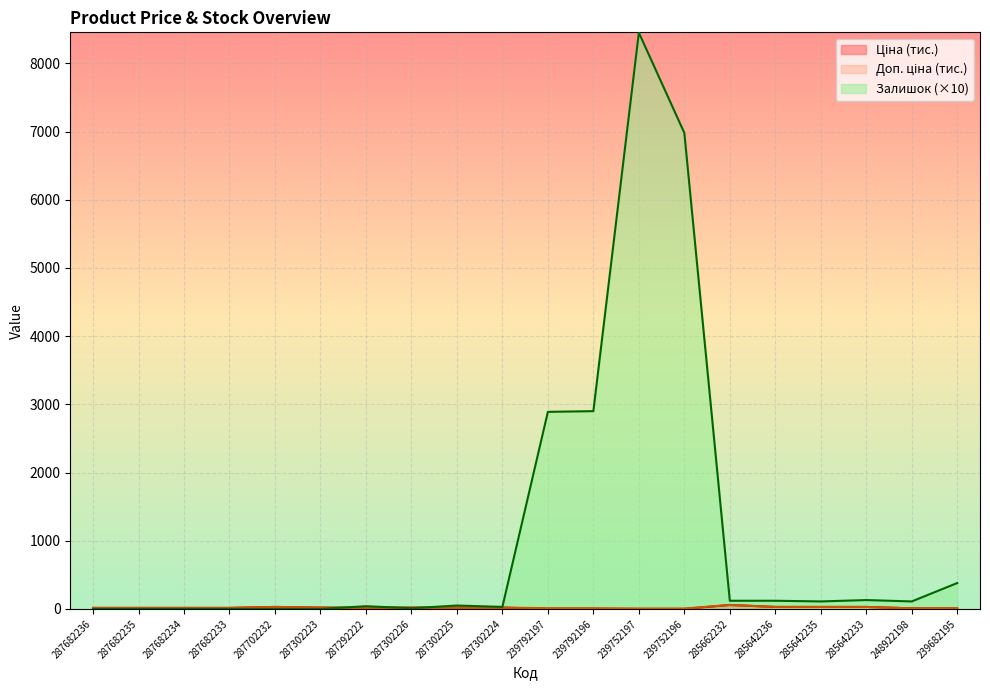

What is the label of the 14th point from the right?

287292222